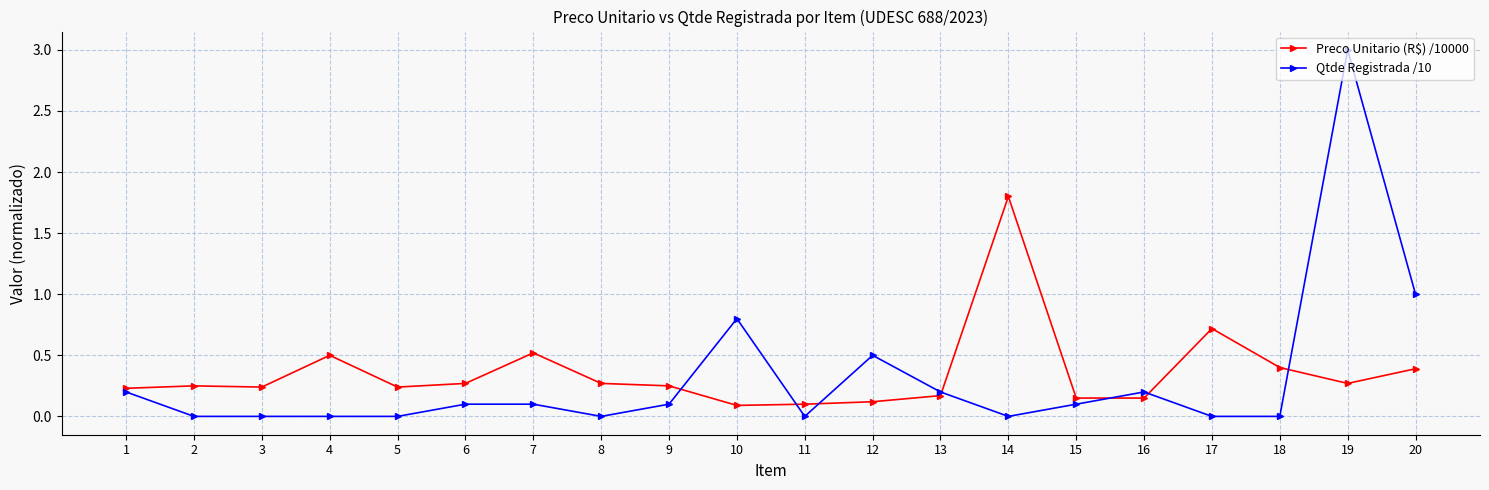

Is this an area chart (filled region under the line)?

No